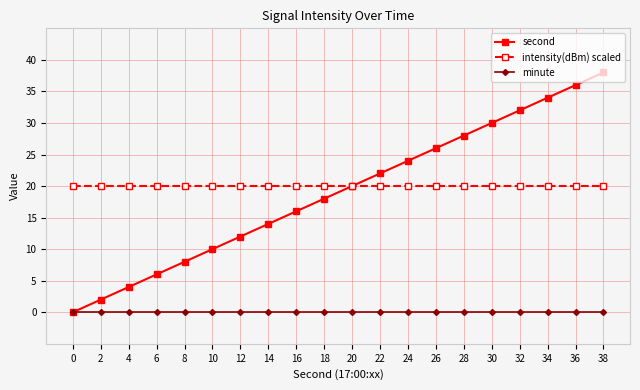

What is the total value across all series at 30?

50